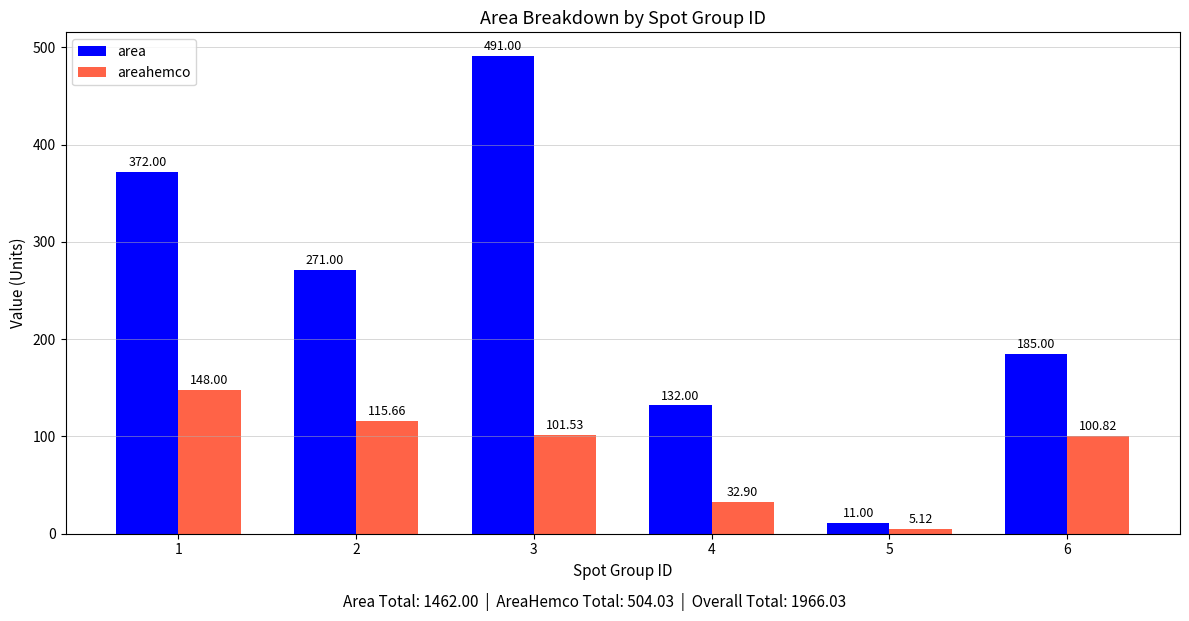

Rank the series by their average value, from lowest to highest.

areahemco, area